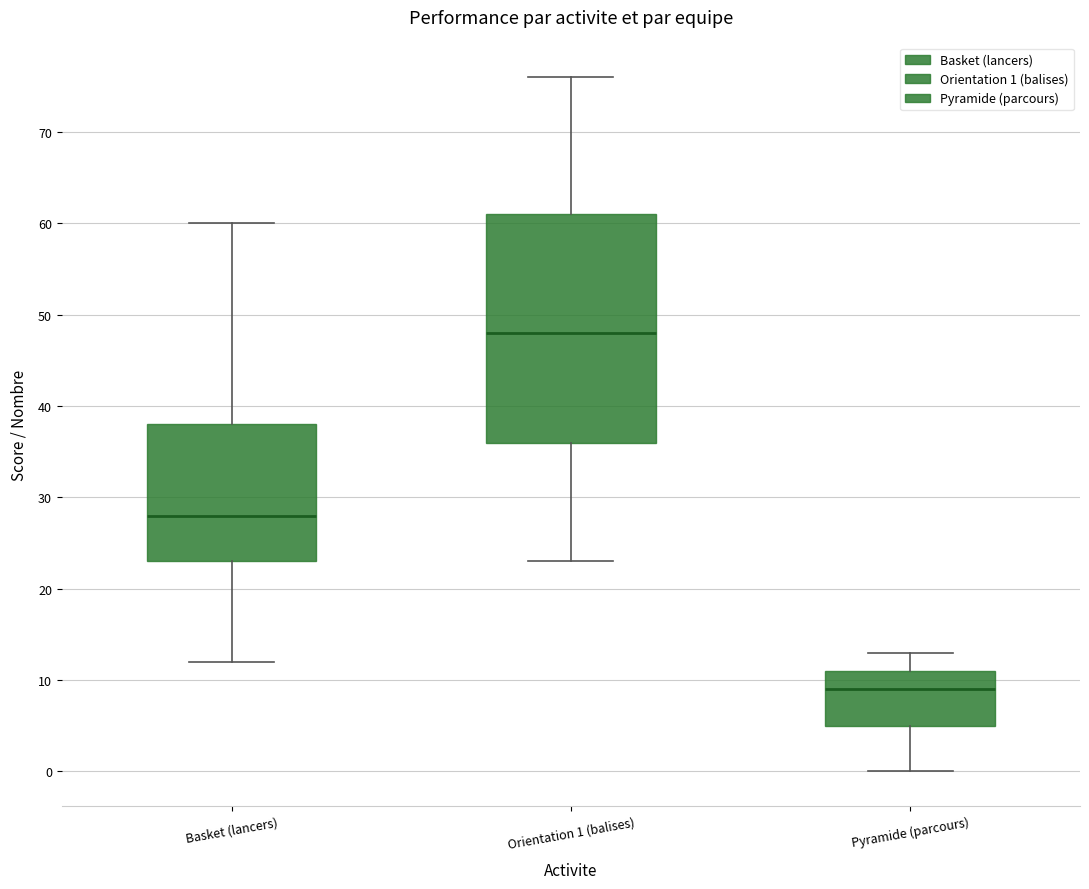

Reading left to right, transcribe this box plot: for each box, give where its median line is, the range the box spans, and where its two whiskers end, as read against the y-axis. The values are not printed on the chart, so give them approximately, as read against the axis.

Basket (lancers): median 28, box 23 to 38, whiskers 12 to 60
Orientation 1 (balises): median 48, box 36 to 61, whiskers 23 to 76
Pyramide (parcours): median 9, box 5 to 11, whiskers 0 to 13